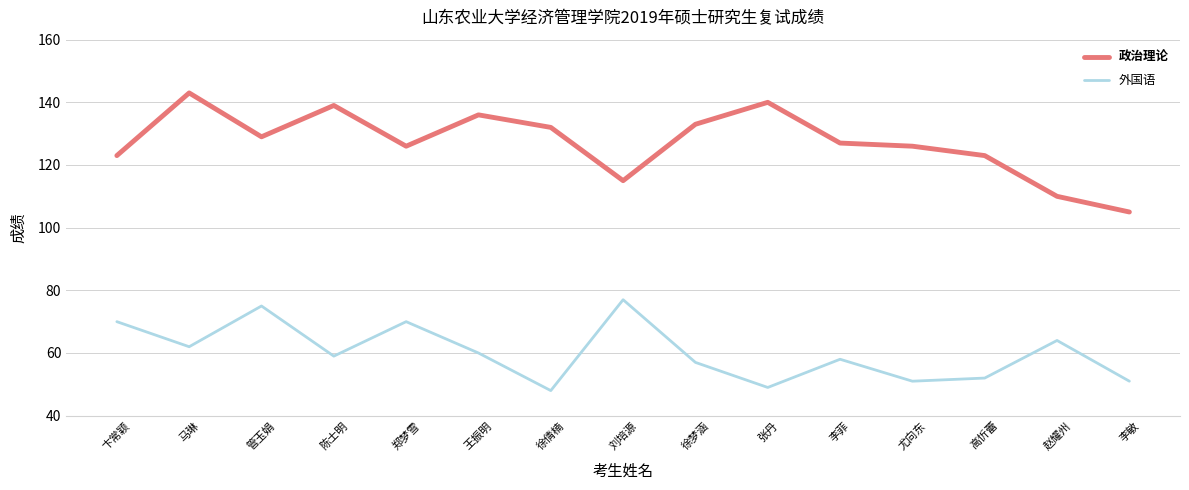

What position from the left is 徐梦涵?

9